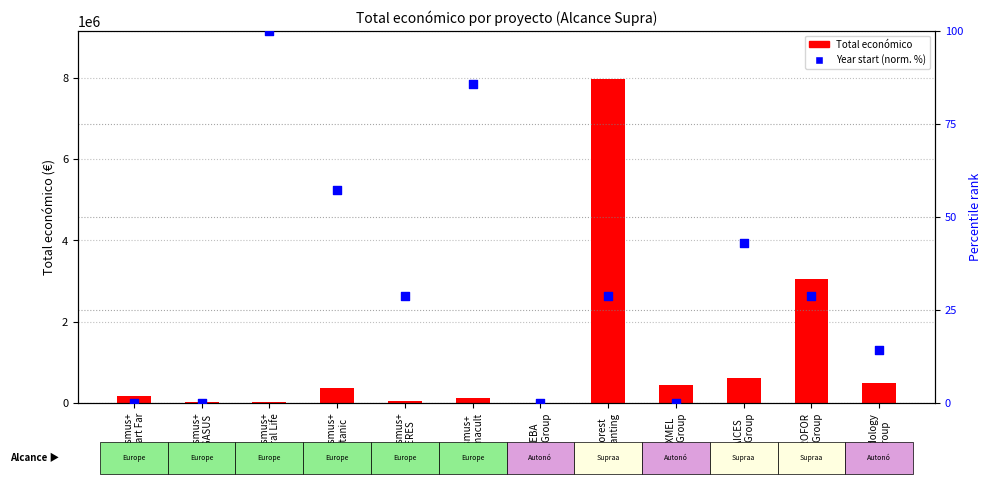

Which series contains the lowest Y value?

Year start (normalized %)